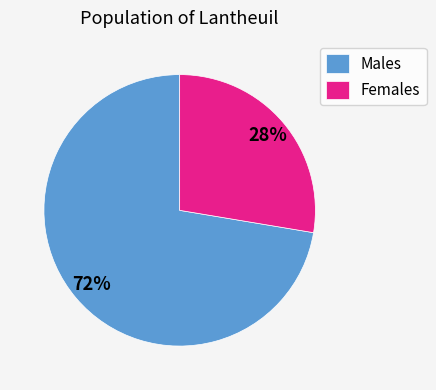

To the nearest percent, what is the combined percentage of Females and Males?

100%